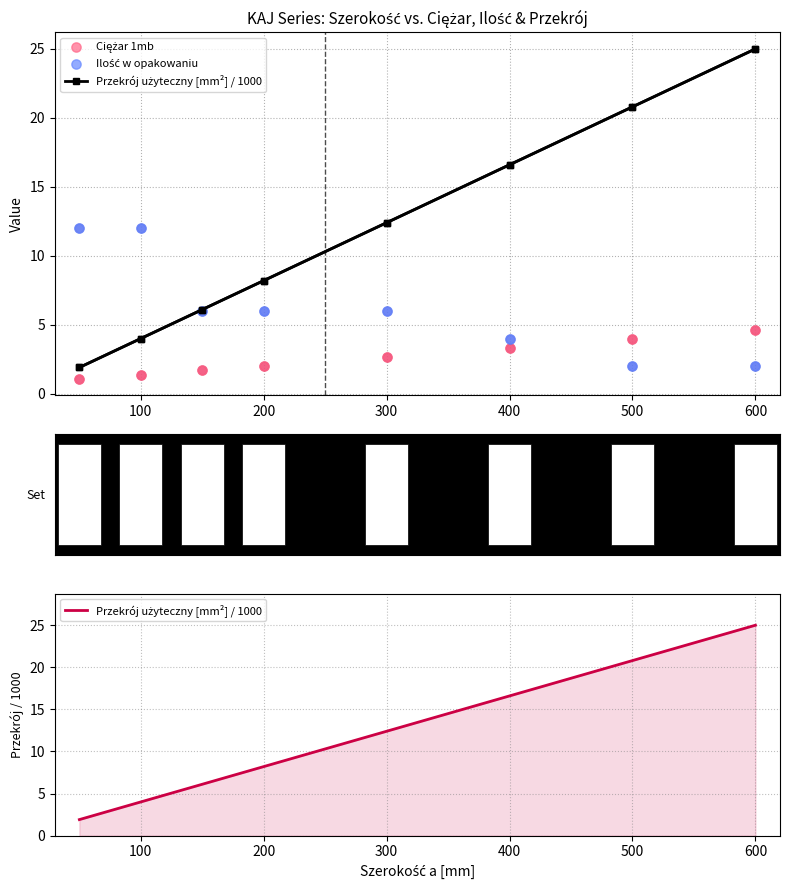

What are all the series names shown in the legend?

Przekrój użyteczny [mm²] / 1000, Ciężar 1mb, Ilość w opakowaniu